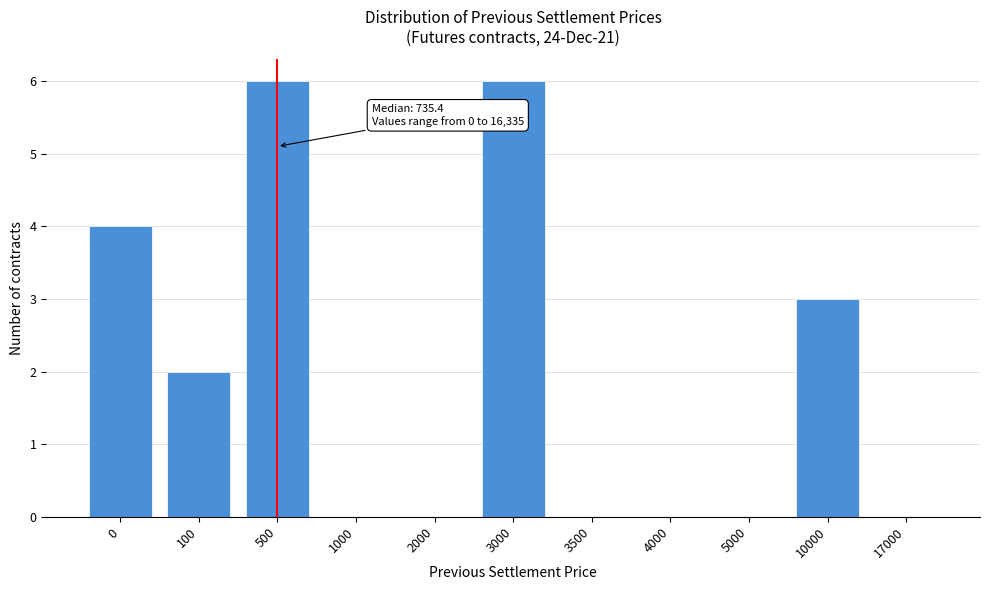

Reading left to right, what are all the values shown in this chart?

0=4	100=2	500=6	1000=0	2000=0	3000=6	3500=0	4000=0	5000=0	10000=3	17000=0